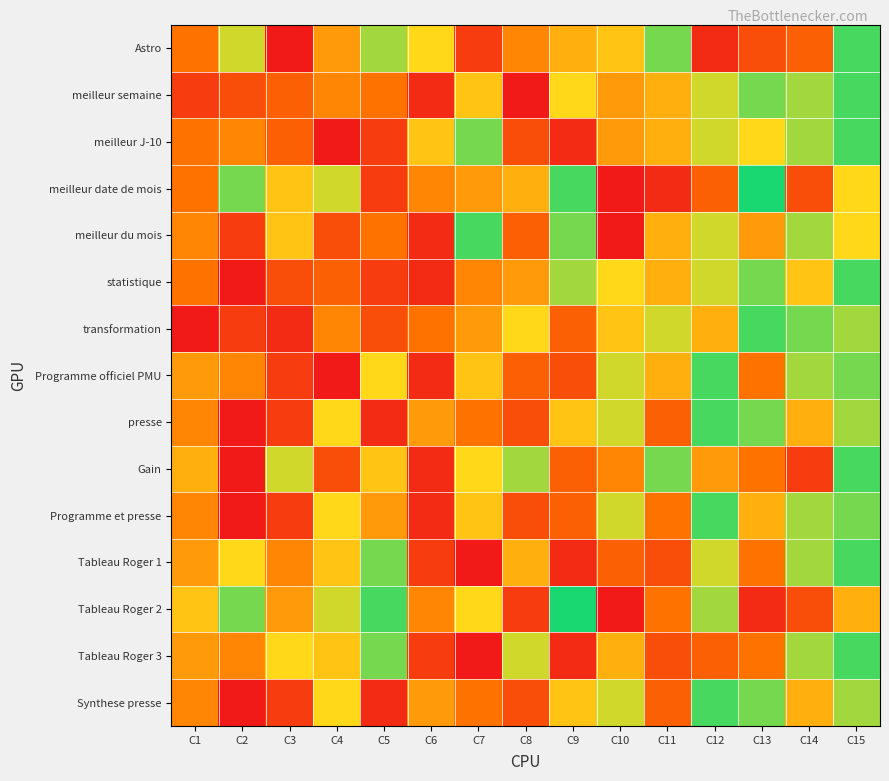

At which category does the chart reach its peak across all series?

C13